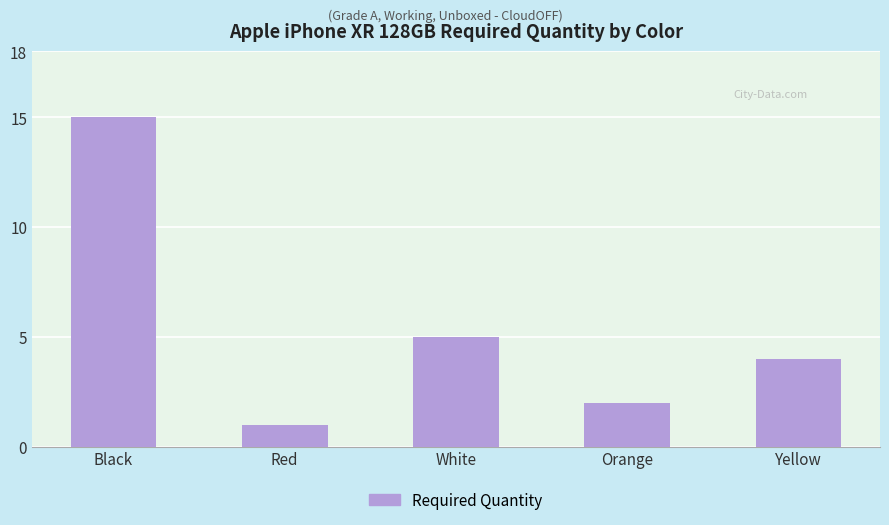

What is the sum of all values?

27